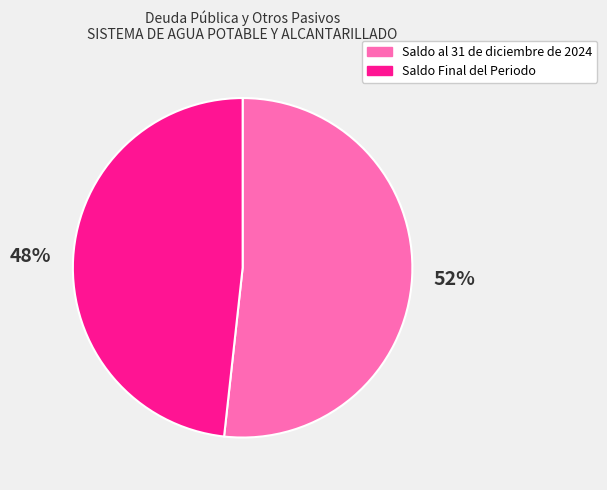

The Saldo al 31 de diciembre de 2024 slice represents 52% of the pie. True or false?

True